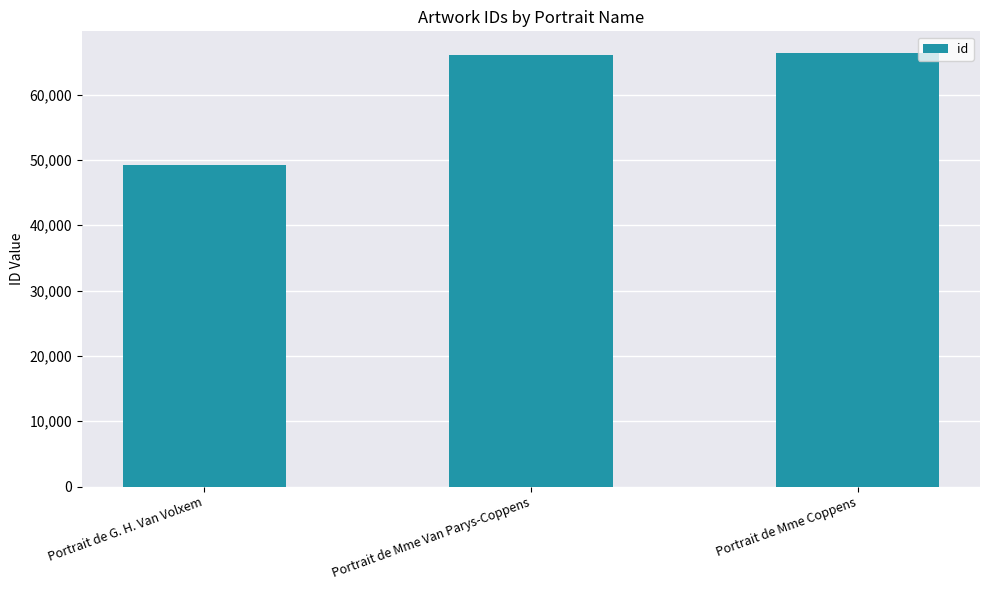

Approximately how many times larger is the value at Portrait de G. H. Van Volxem compared to Portrait de Mme Van Parys-Coppens?

0.7